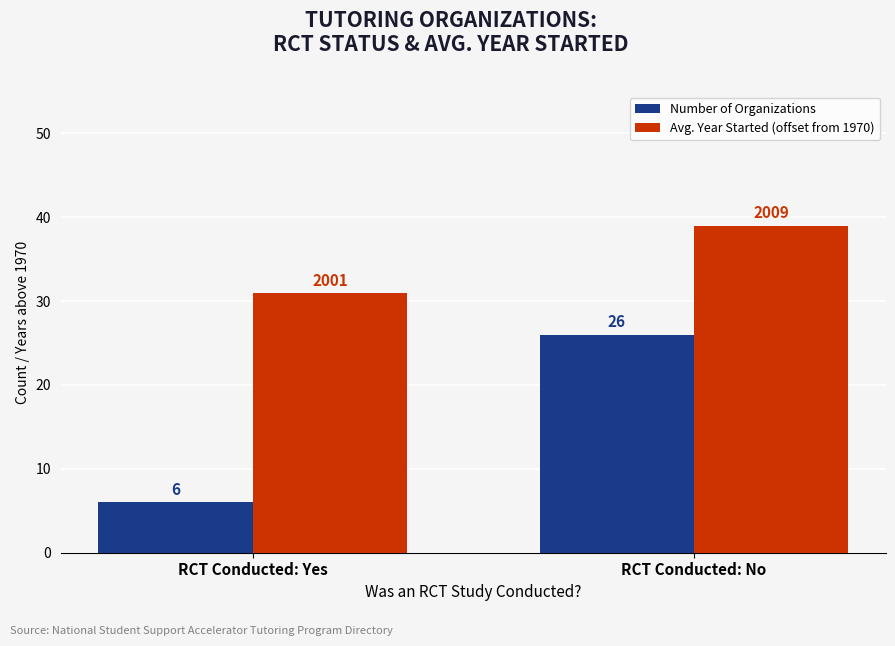

What is the difference between the Number of Organizations values at RCT Conducted: No and RCT Conducted: Yes?

20